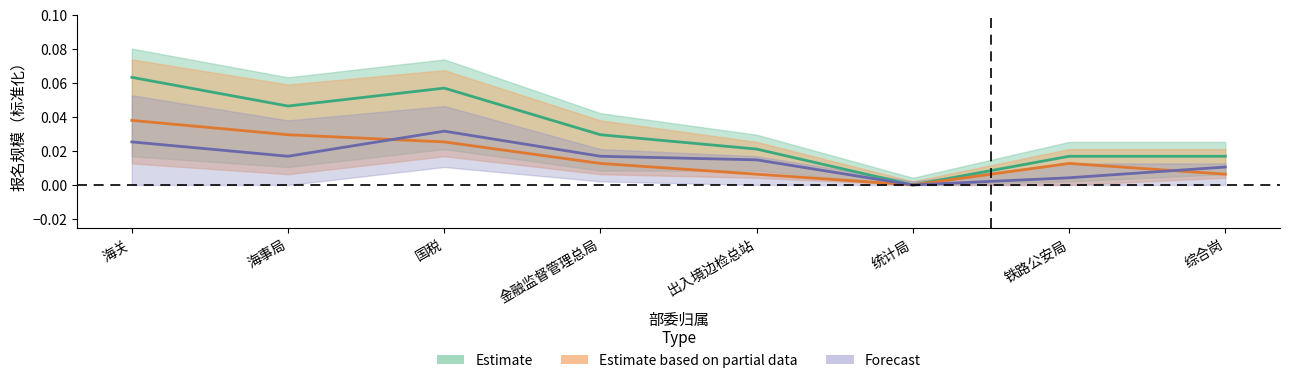

Is this an area chart (filled region under the line)?

No